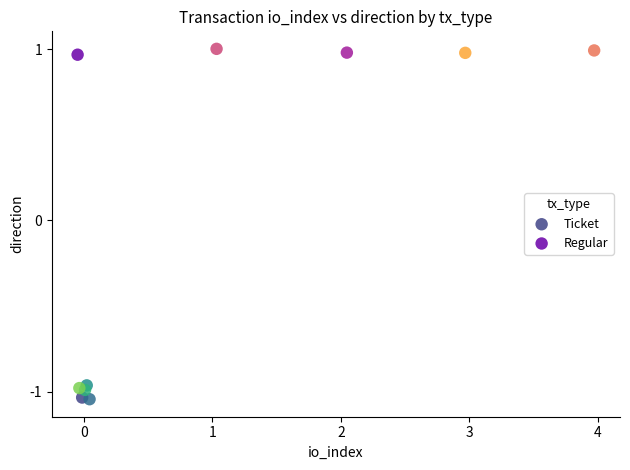

What are all the series names shown in the legend?

Ticket, Regular